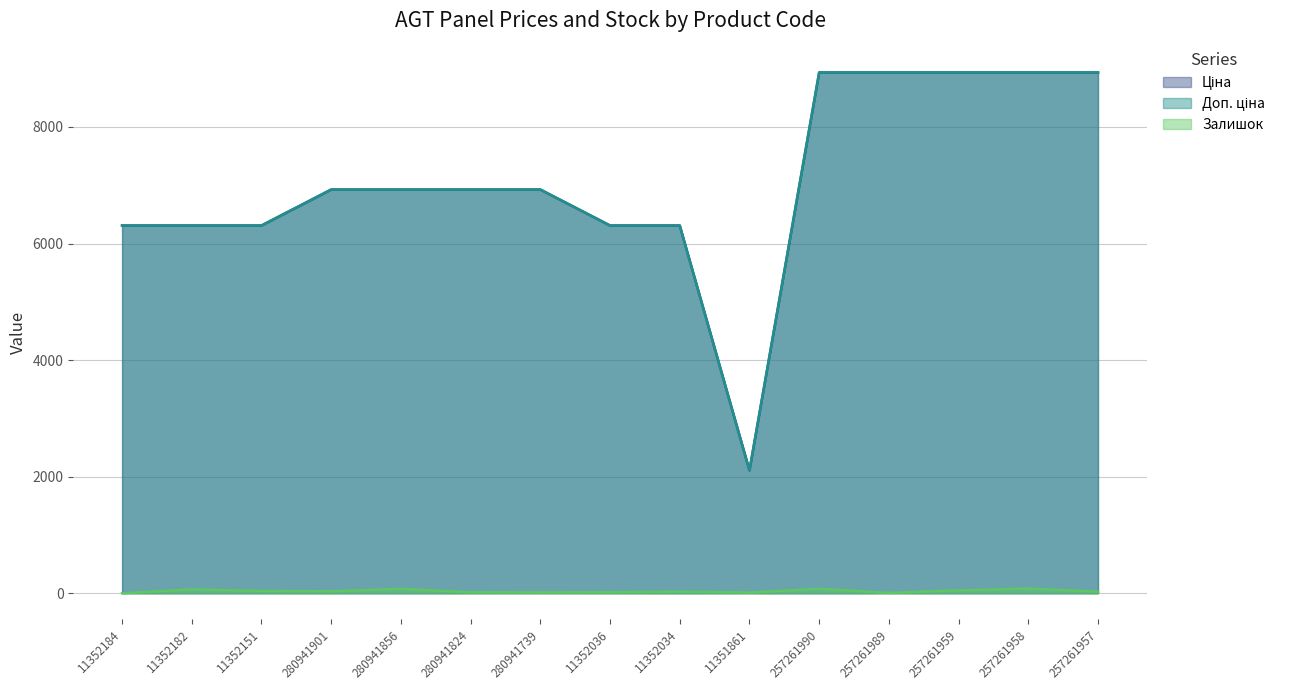

True or false: Залишок has a value of 36.1 at 280941856.

False